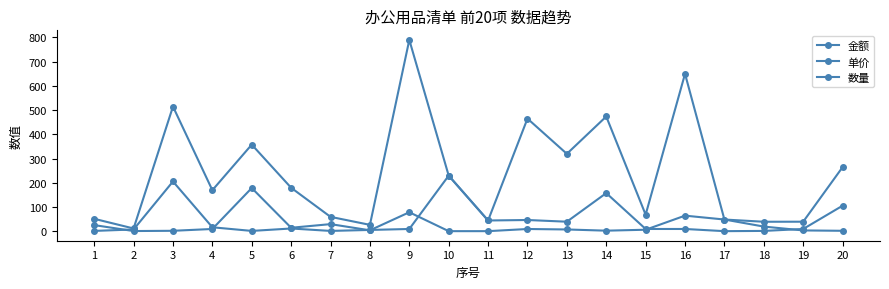

The 数量 series shows 1.0 at 17. True or false?

True